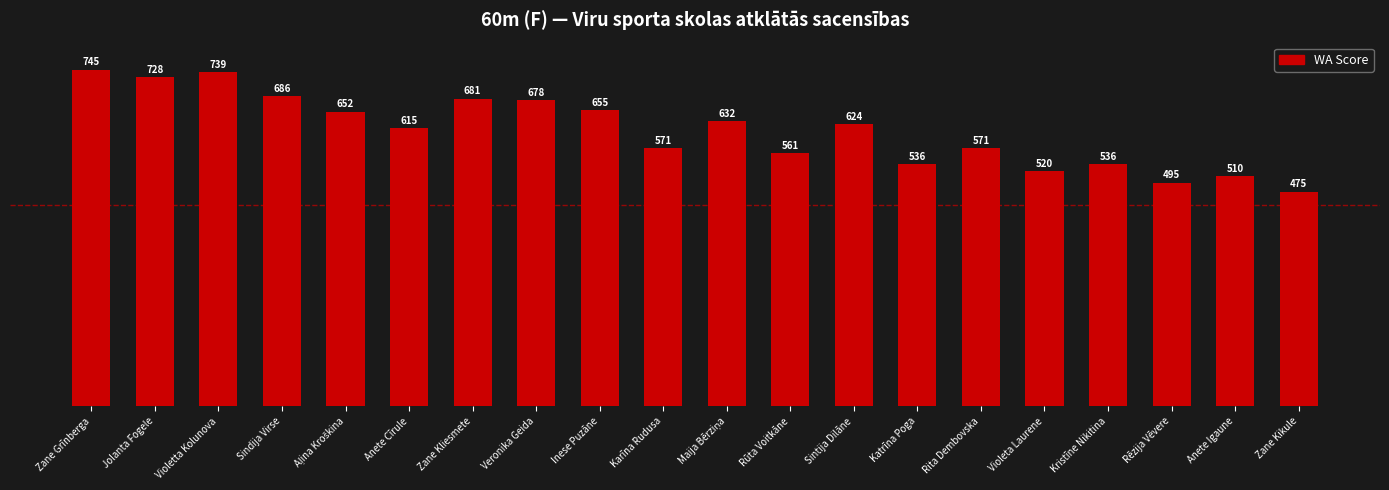

What position from the left is Rūta Voitkāne?

12